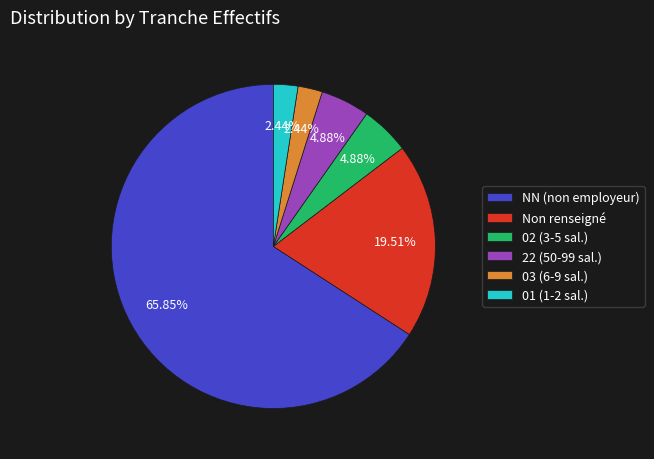

Which category has the biggest portion of the pie?

NN (non employeur)